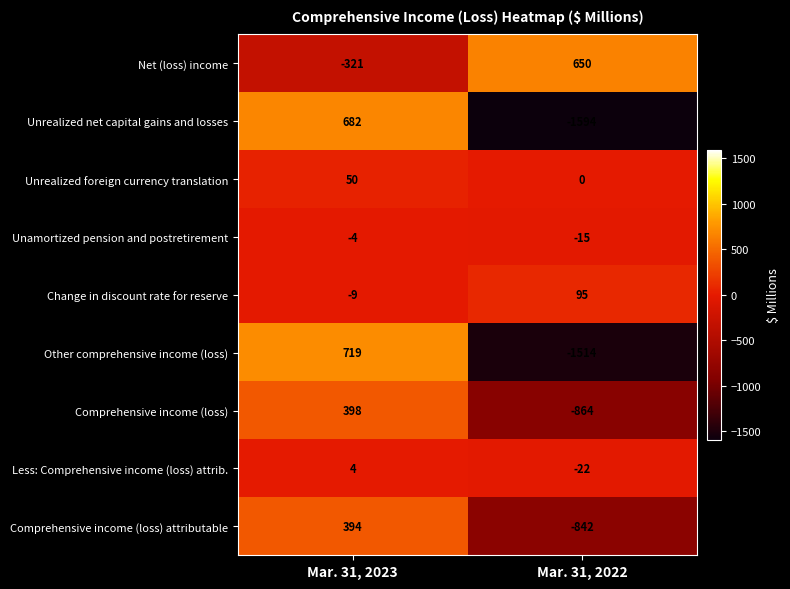

Where is Other comprehensive income (loss) nearest to the value -397?

Mar. 31, 2023